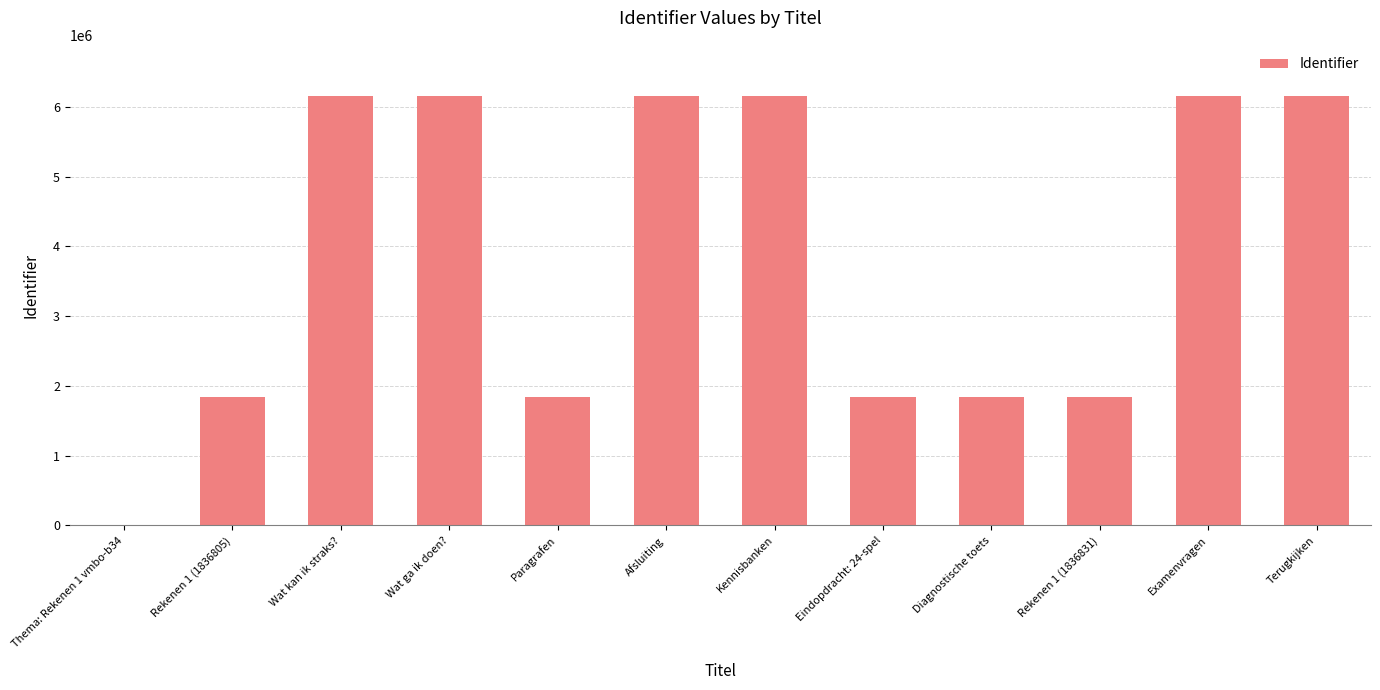

What is the sum of the values at Thema: Rekenen 1 vmbo-b34 and Afsluiting?

6151947